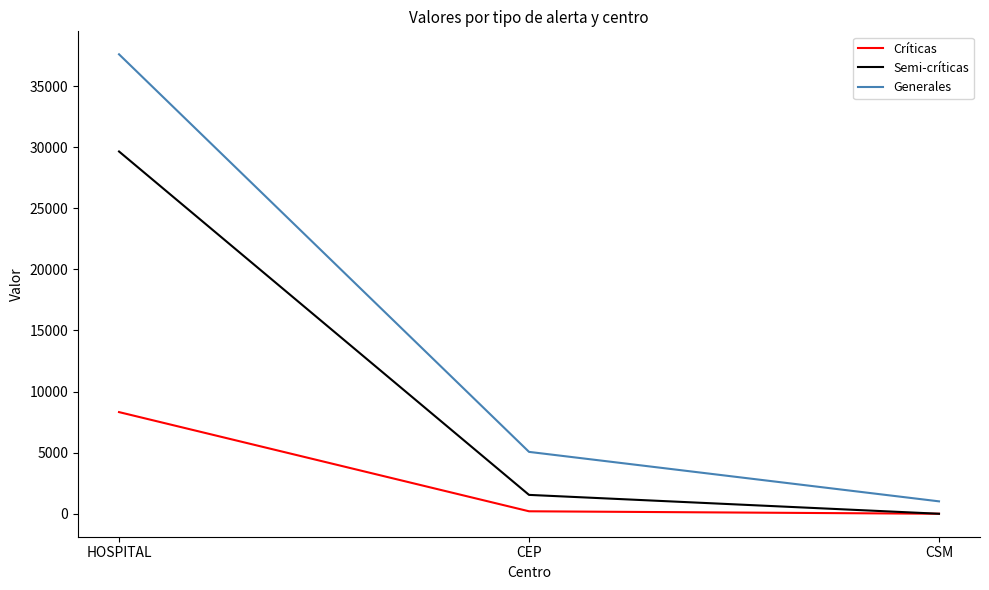

At which label does Críticas first exceed 202?

HOSPITAL